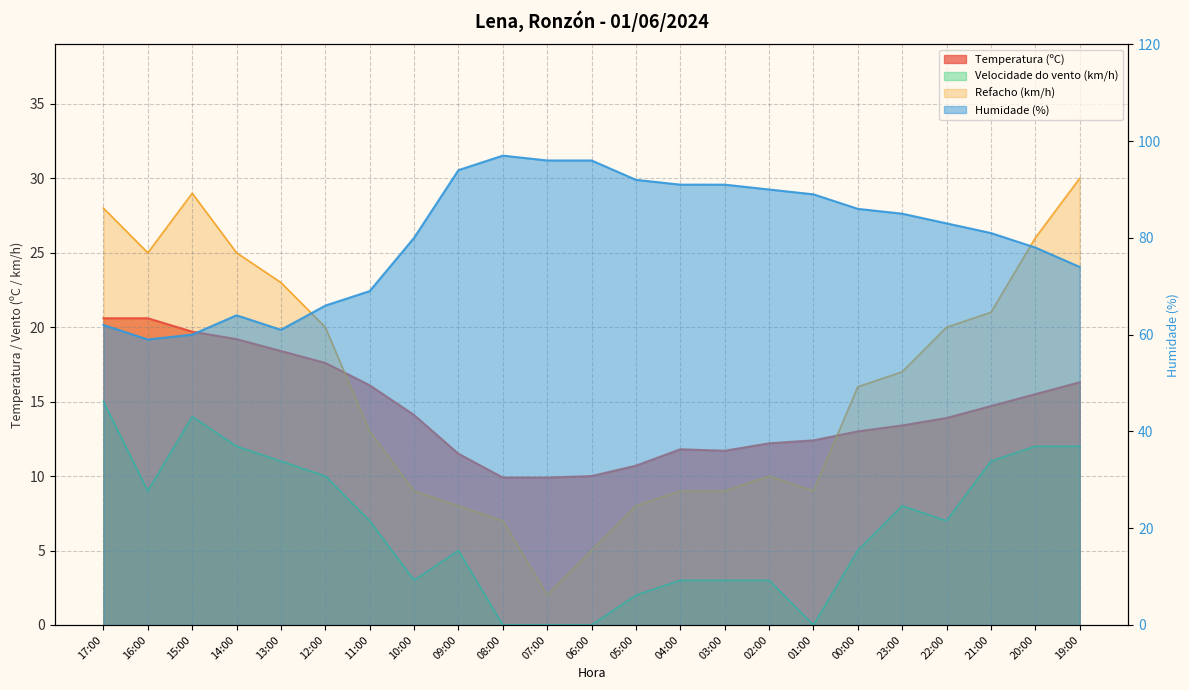

Reading left to right, extract all data points from this chart.

Temperatura (ºC): 17:00=20.6	16:00=20.6	15:00=19.7	14:00=19.2	13:00=18.4	12:00=17.6	11:00=16.1	10:00=14.1	09:00=11.5	08:00=9.9	07:00=9.9	06:00=10.0	05:00=10.7	04:00=11.8	03:00=11.7	02:00=12.2	01:00=12.4	00:00=13.0	23:00=13.4	22:00=13.9	21:00=14.7	20:00=15.5	19:00=16.3
Humidade (%): 17:00=62.0	16:00=59.0	15:00=60.0	14:00=64.0	13:00=61.0	12:00=66.0	11:00=69.0	10:00=80.0	09:00=94.0	08:00=97.0	07:00=96.0	06:00=96.0	05:00=92.0	04:00=91.0	03:00=91.0	02:00=90.0	01:00=89.0	00:00=86.0	23:00=85.0	22:00=83.0	21:00=81.0	20:00=78.0	19:00=74.0
Velocidade do vento (km/h): 17:00=15.0	16:00=9.0	15:00=14.0	14:00=12.0	13:00=11.0	12:00=10.0	11:00=7.0	10:00=3.0	09:00=5.0	08:00=0.0	07:00=0.0	06:00=0.0	05:00=2.0	04:00=3.0	03:00=3.0	02:00=3.0	01:00=0.0	00:00=5.0	23:00=8.0	22:00=7.0	21:00=11.0	20:00=12.0	19:00=12.0
Refacho (km/h): 17:00=28.0	16:00=25.0	15:00=29.0	14:00=25.0	13:00=23.0	12:00=20.0	11:00=13.0	10:00=9.0	09:00=8.0	08:00=7.0	07:00=2.0	06:00=5.0	05:00=8.0	04:00=9.0	03:00=9.0	02:00=10.0	01:00=9.0	00:00=16.0	23:00=17.0	22:00=20.0	21:00=21.0	20:00=26.0	19:00=30.0